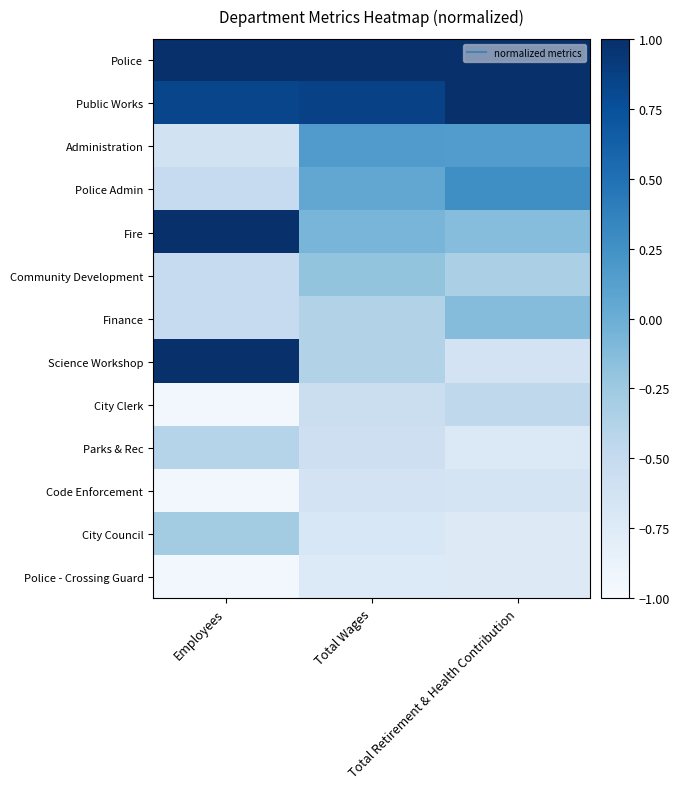

Rank the series by their maximum value, from highest to lowest.

Police, Fire, Public Works, Science Workshop, Police Admin, Administration, Finance, Community Development, City Council, Parks & Rec, City Clerk, Code Enforcement, Police - Crossing Guard